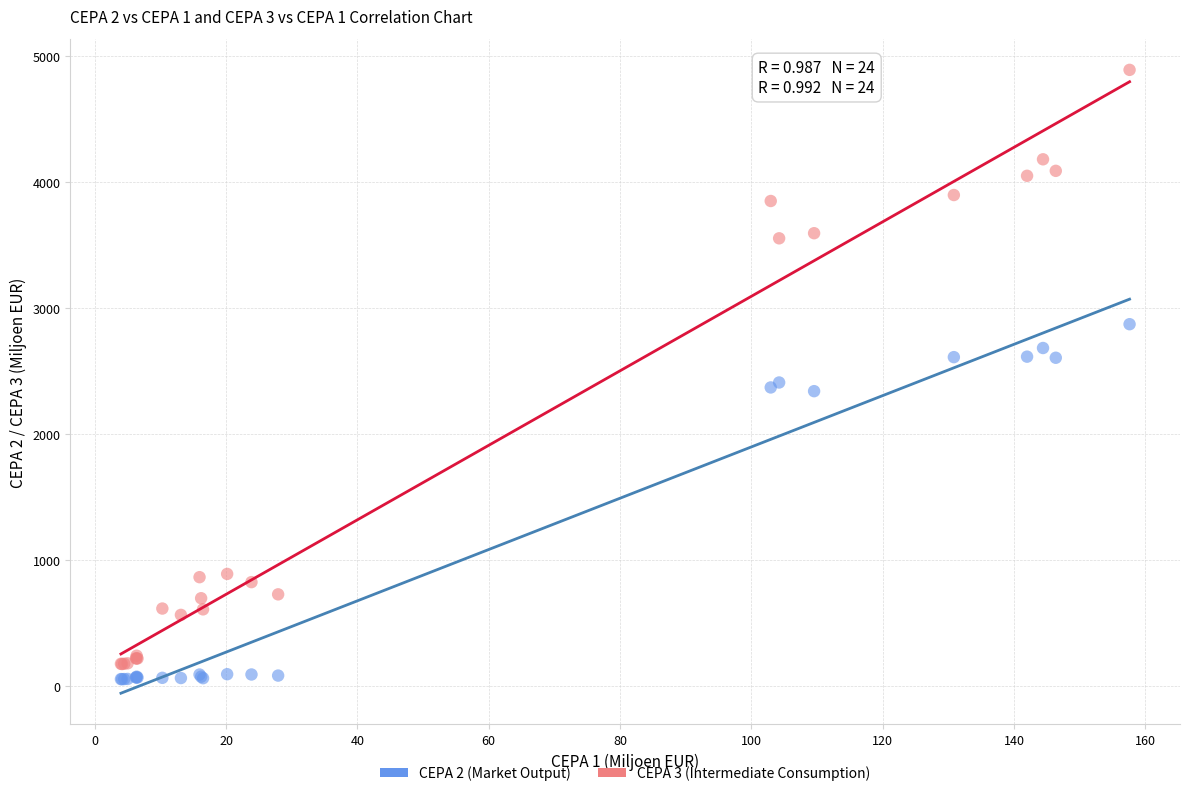

What is the X range (max minus min) for the scatter plot?

153.6